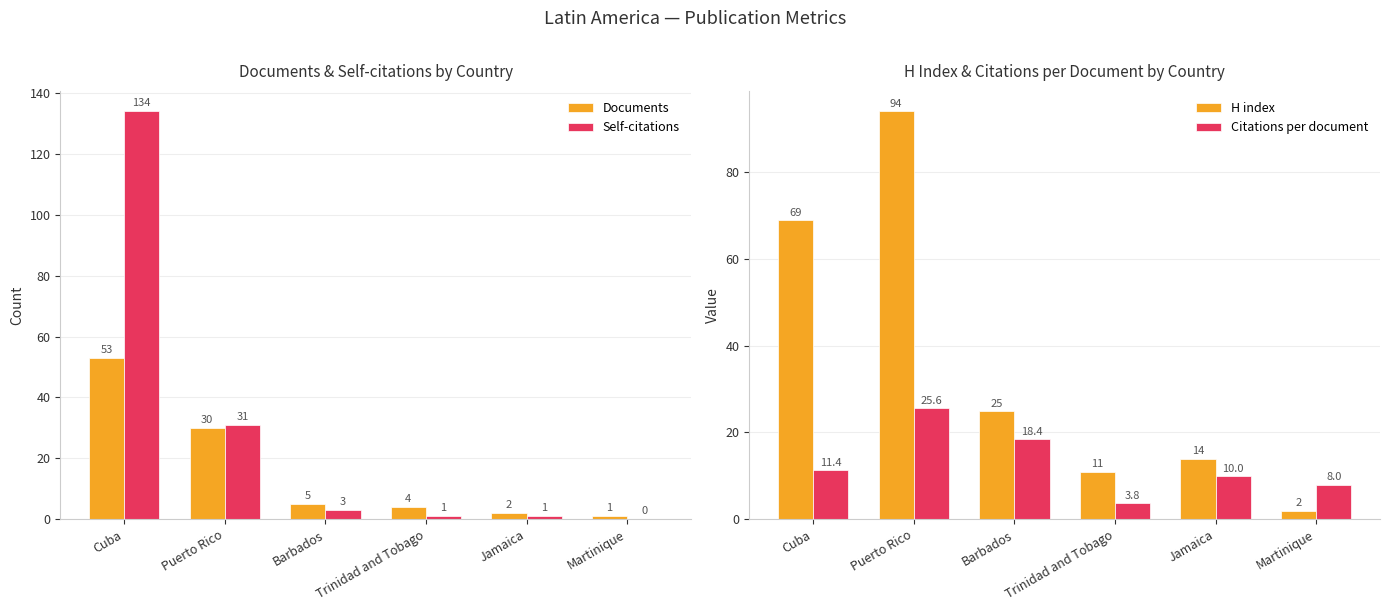

Which series has the largest range (max minus min)?

Self-citations